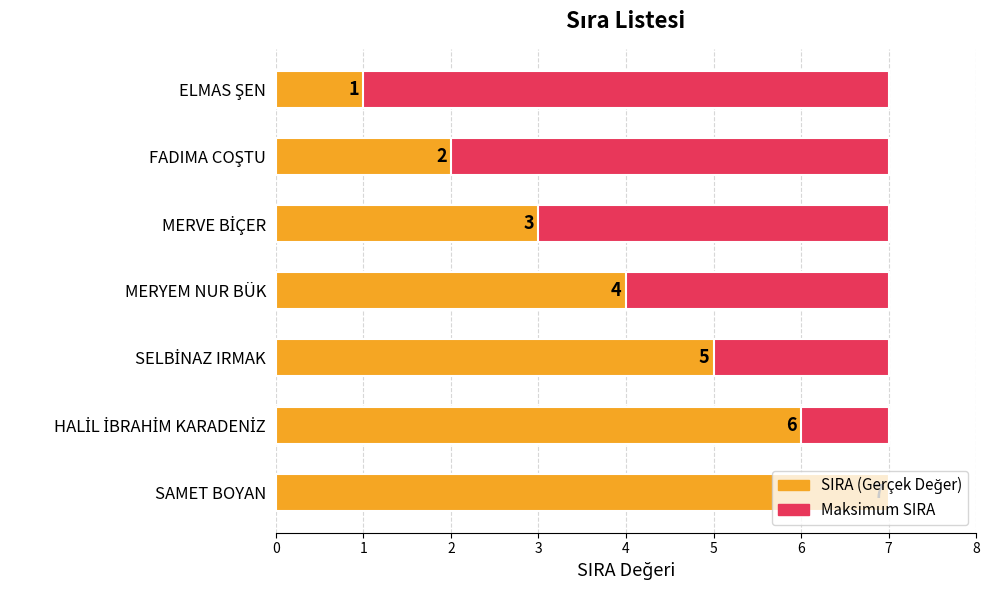

Between 2 and 6, which series saw the biggest shift?

SIRA